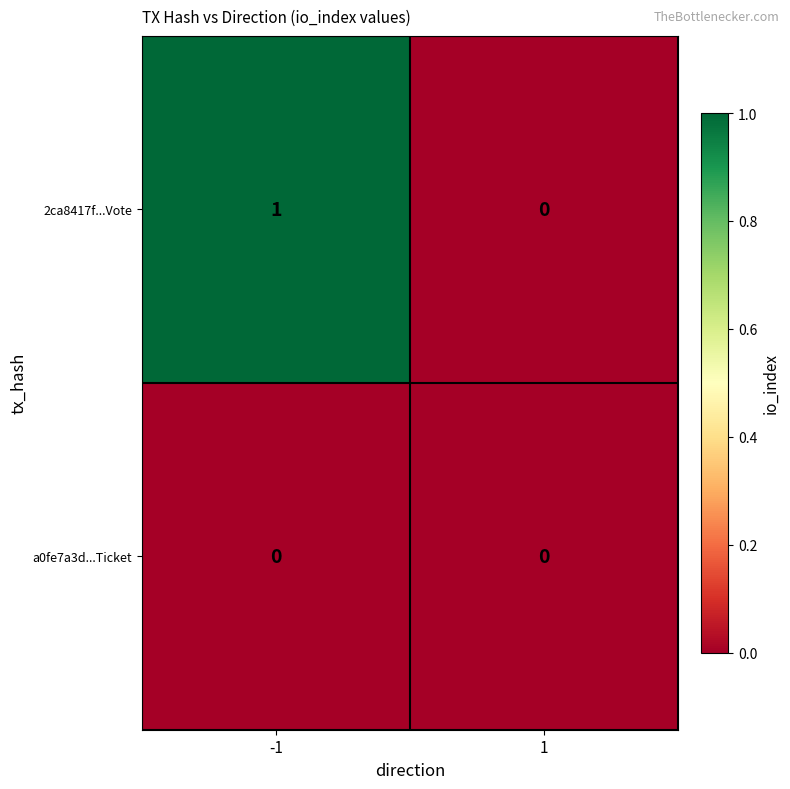

Which series has the largest range (max minus min)?

2ca8417f...Vote